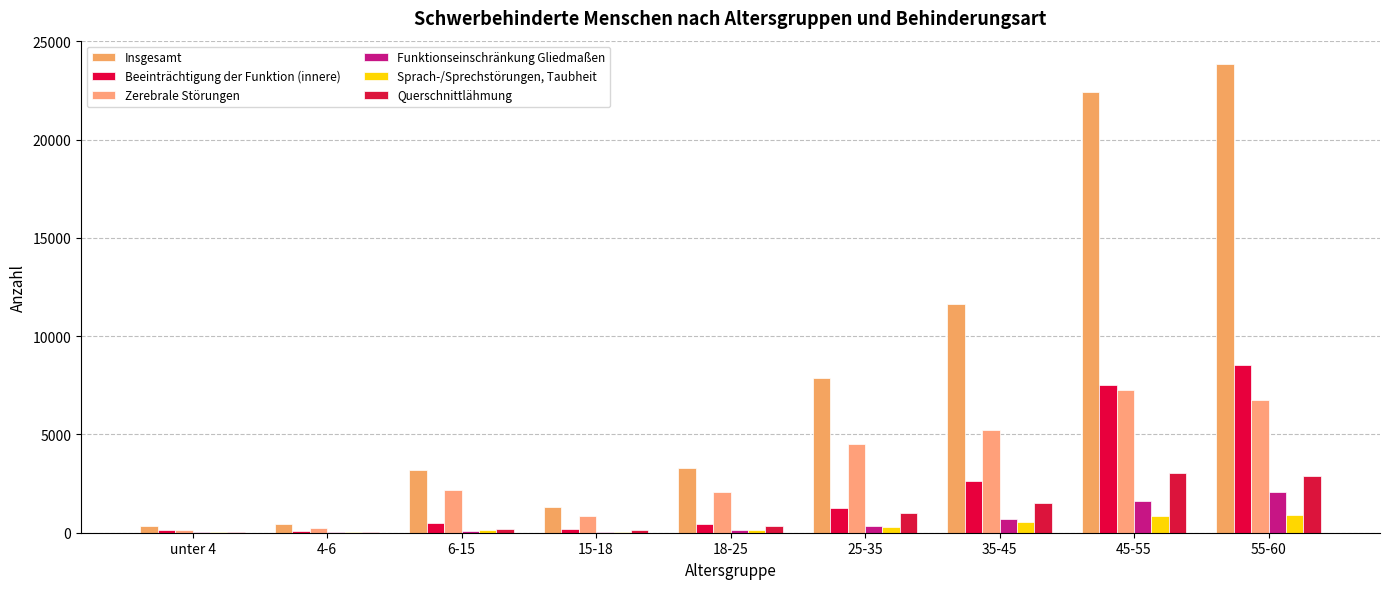

Are the bars grouped side by side (vs. stacked)?

Yes